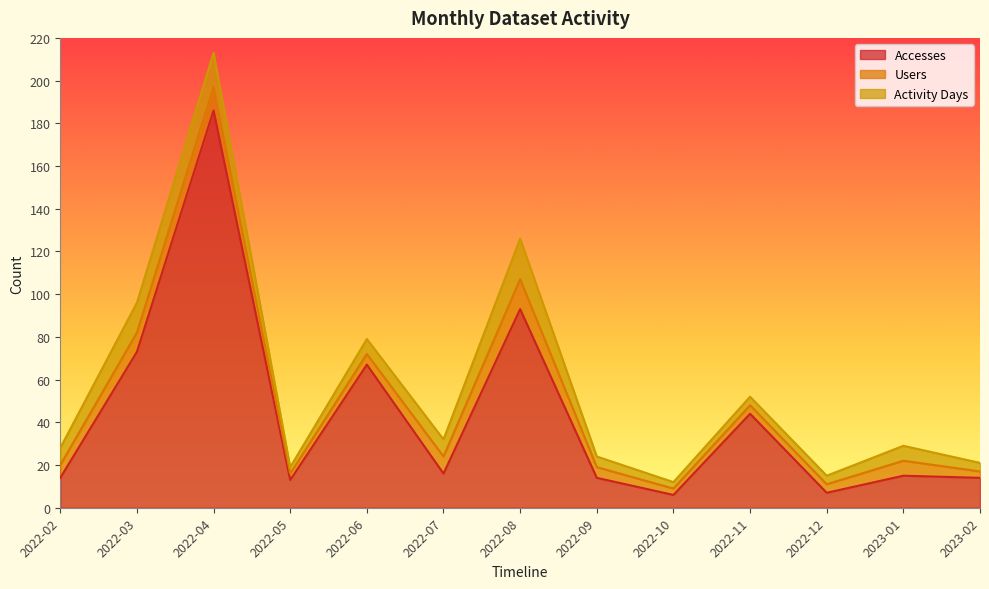

Between 2022-03 and 2022-10, which series saw the biggest shift?

Accesses